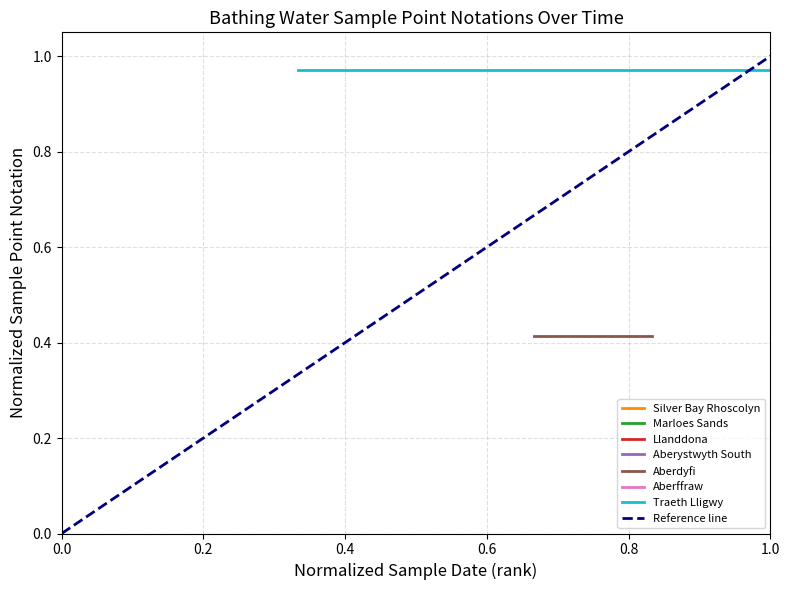

Is the value of Reference line at 0.0 greater than the value of Traeth Lligwy at 0.0?

No